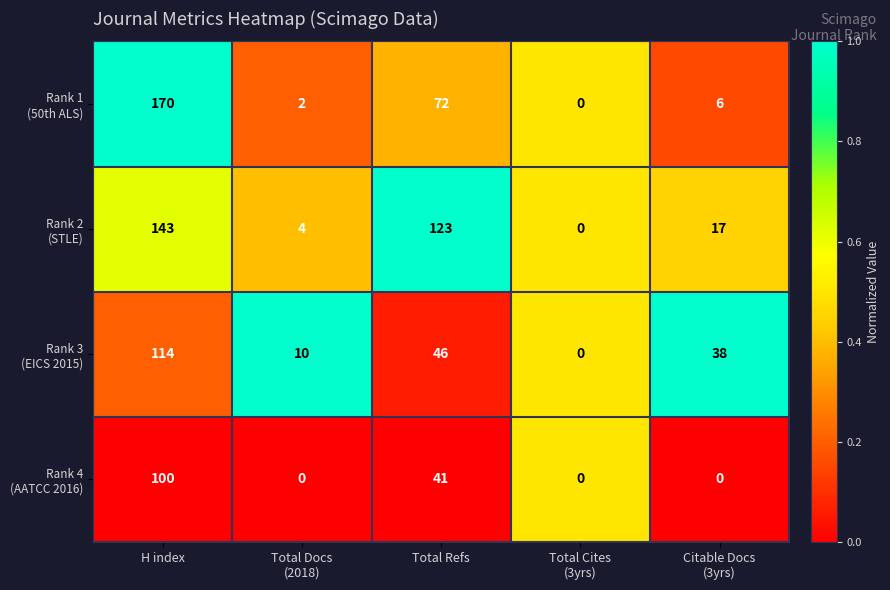

Which label corresponds to the largest value in the chart?

H index